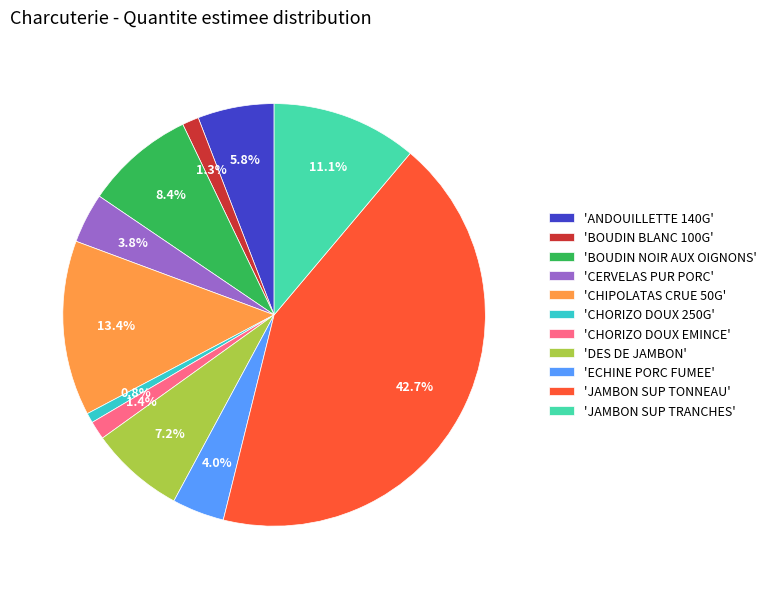

Approximately how many times larger is the value at 'CHIPOLATAS CRUE 50G' compared to 'BOUDIN NOIR AUX OIGNONS'?

1.6